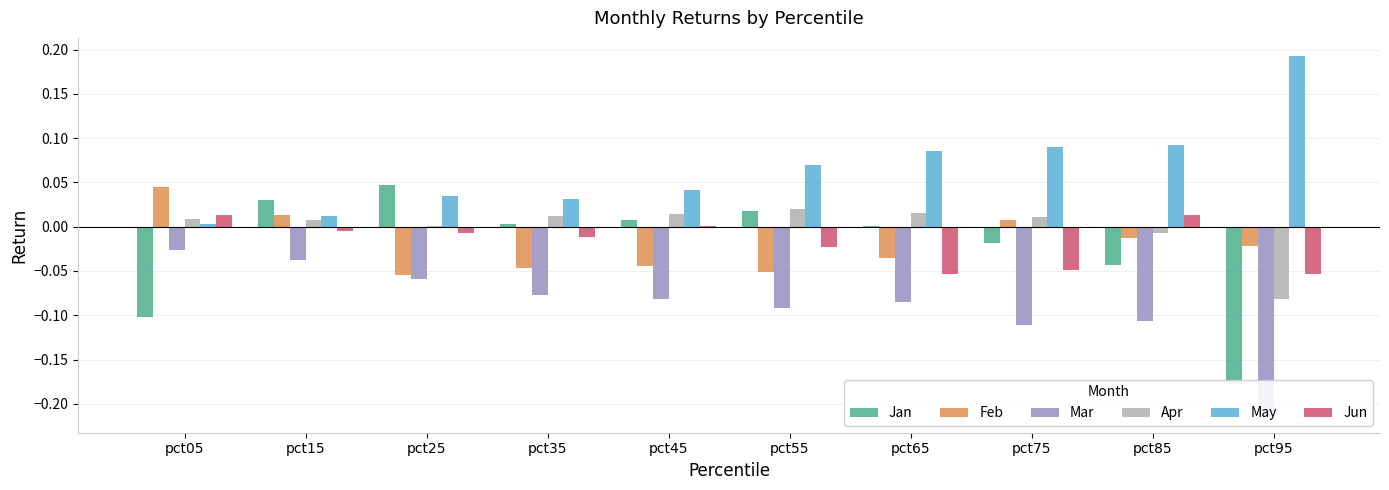

Which series has the widest spread of values?

Jan